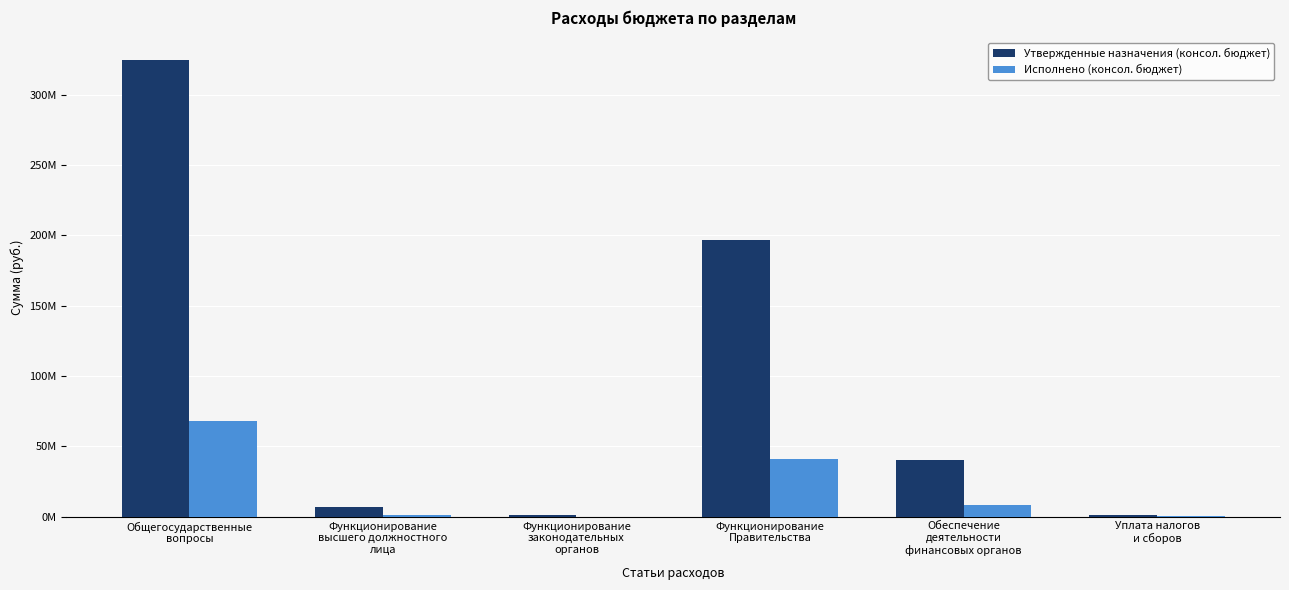

Are the bars grouped side by side (vs. stacked)?

Yes